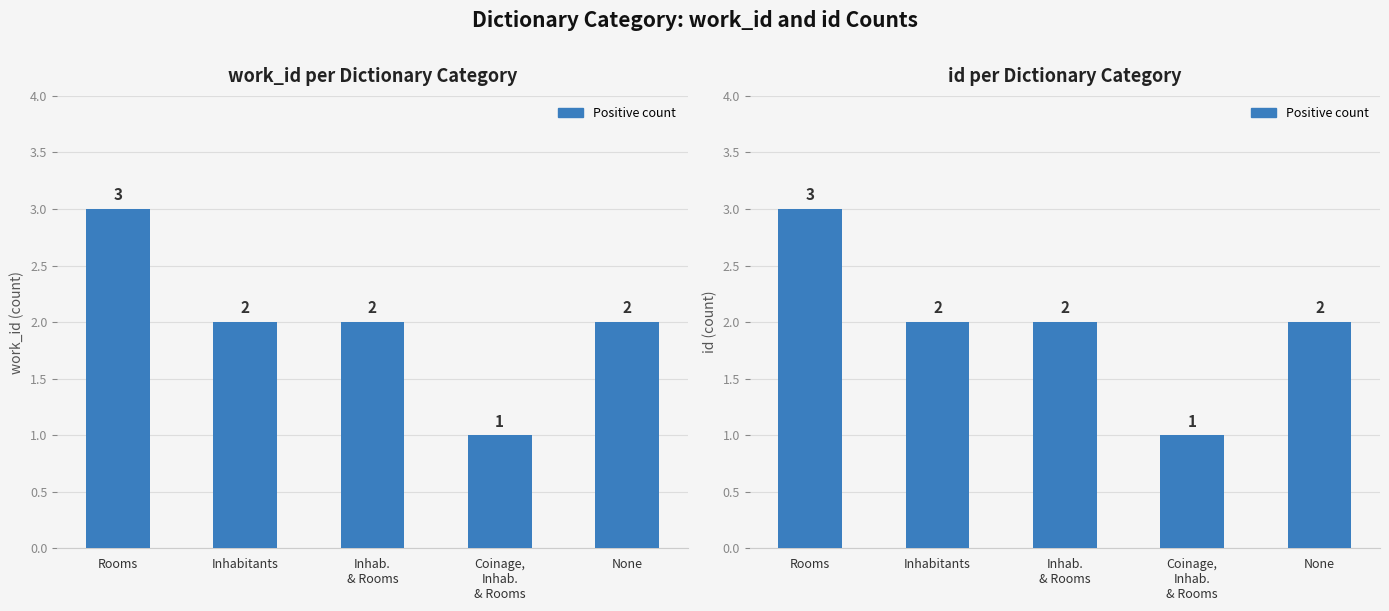

Are the bars horizontal?

No